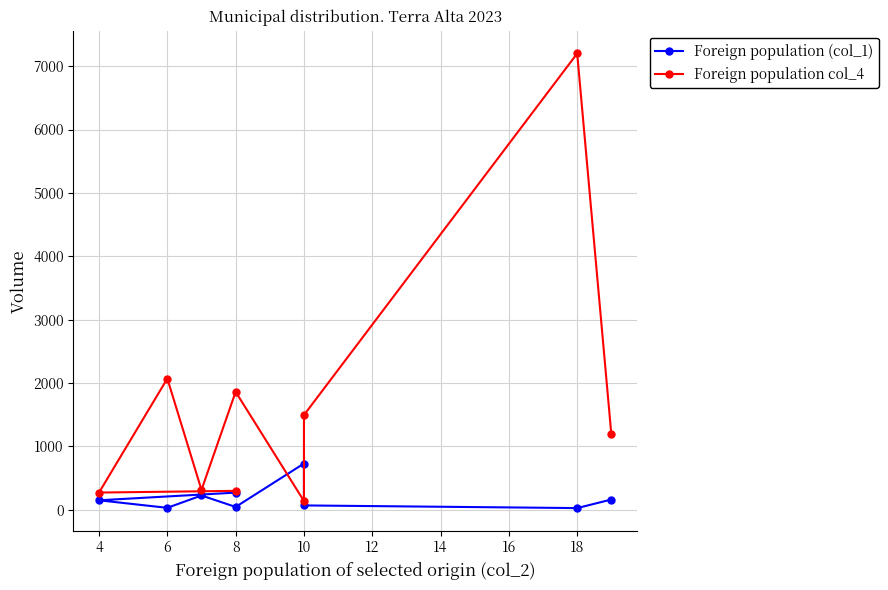

What is the minimum value for Foreign population (col_1)?

25